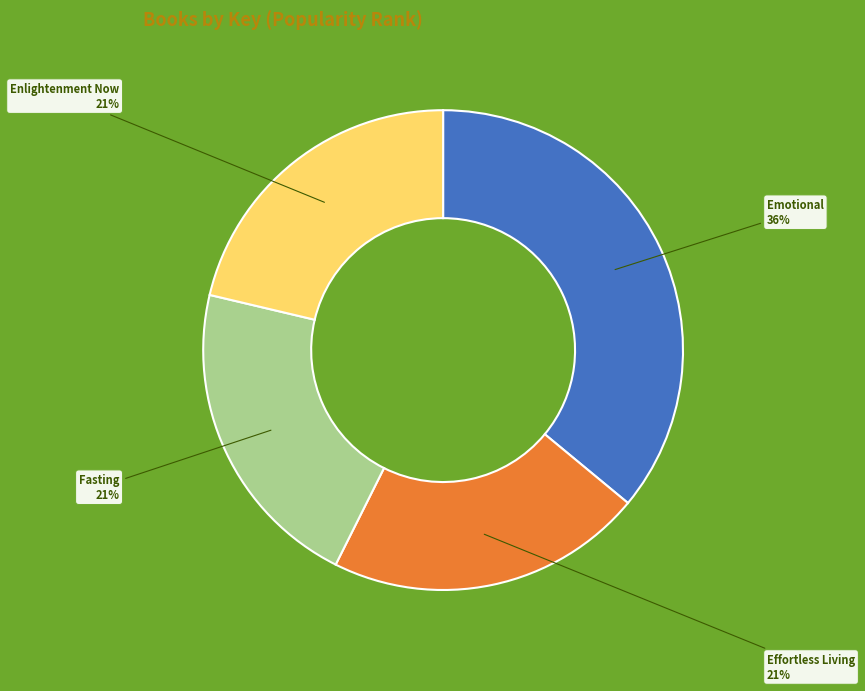

Count the number of slices in the pie.

4